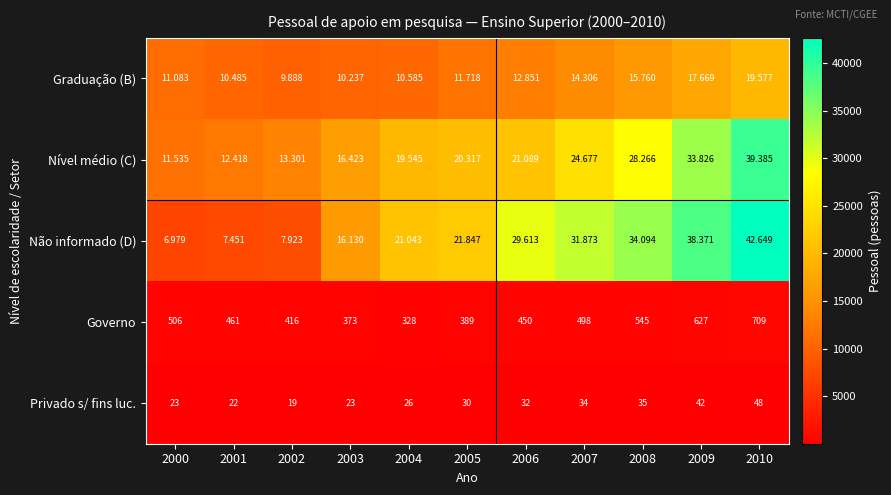

What is the difference between the highest and lowest values at 2003?

16400